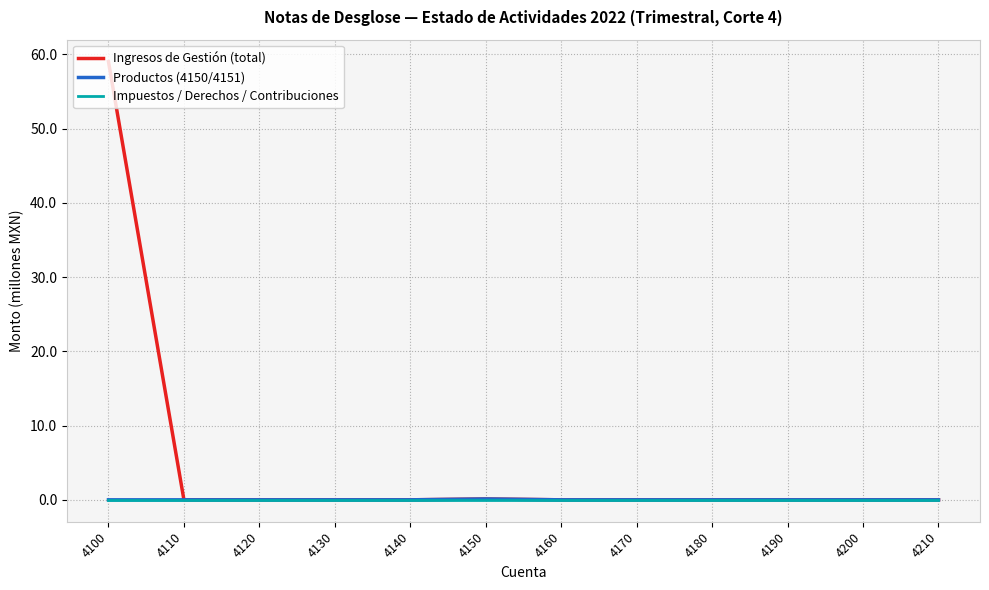

Which series has the largest total across all categories?

Ingresos de Gestión (total)